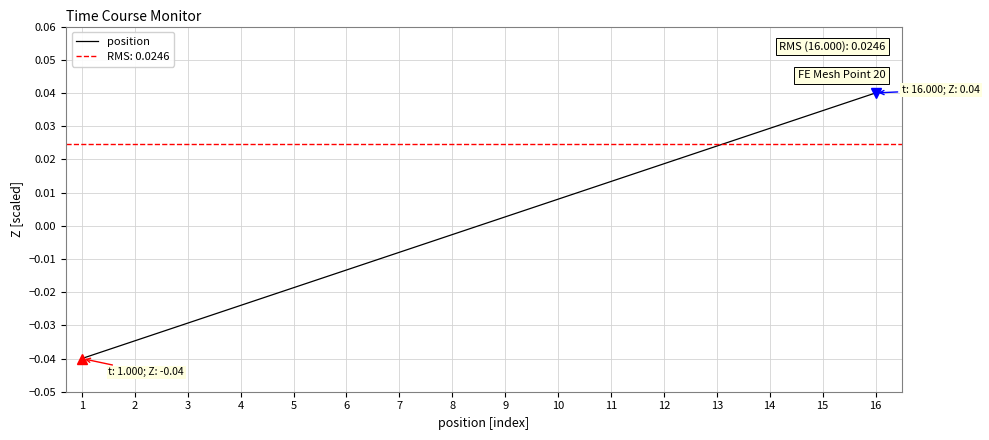

How many data points does each series have?

16